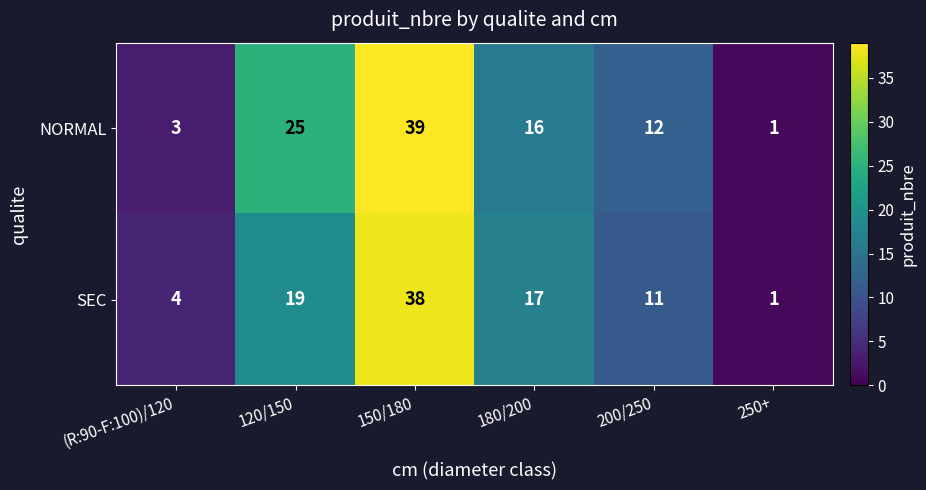

What is the maximum value shown in the chart?

39